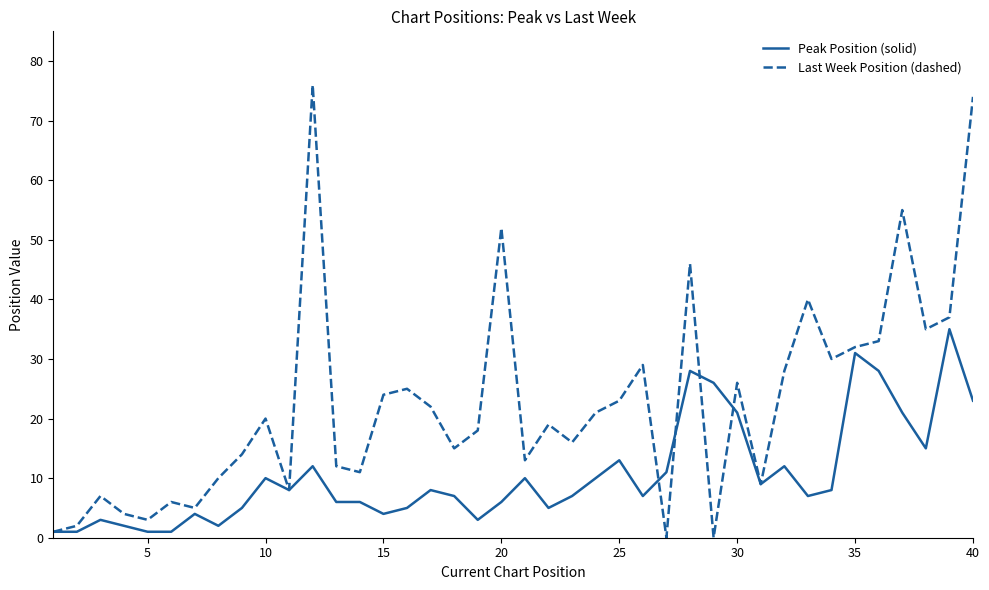

After their last crossing, which series has the higher values: Last Week Position (dashed) or Peak Position (solid)?

Last Week Position (dashed)